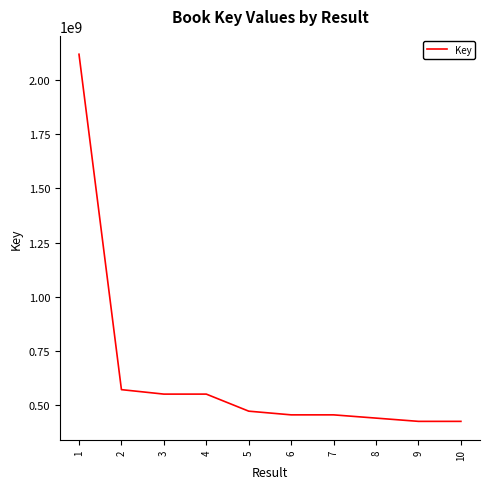

Approximately how many times larger is the value at 7 compared to 2?

0.8